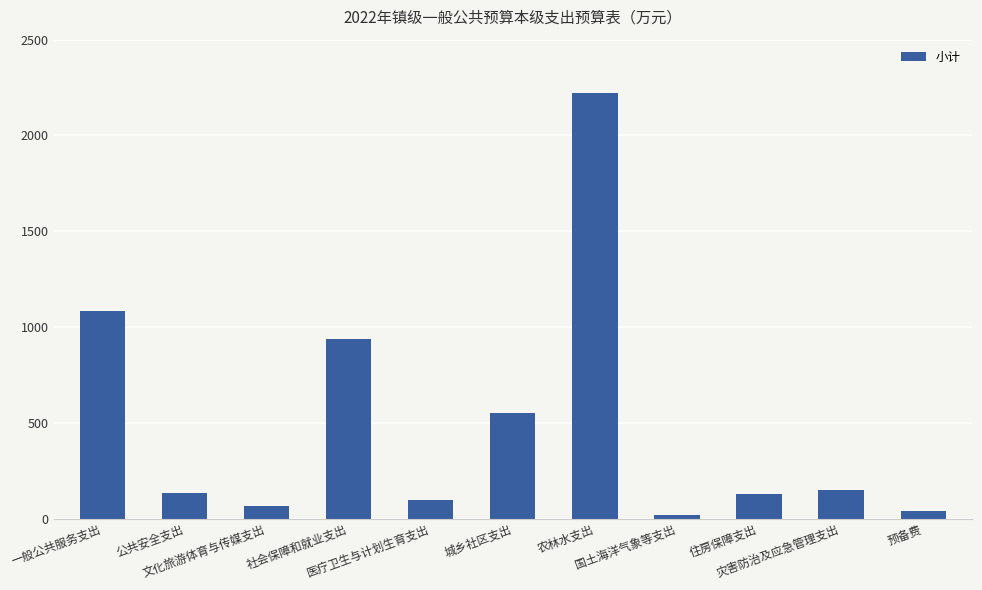

Which has a higher value, 社会保障和就业支出 or 医疗卫生与计划生育支出?

社会保障和就业支出